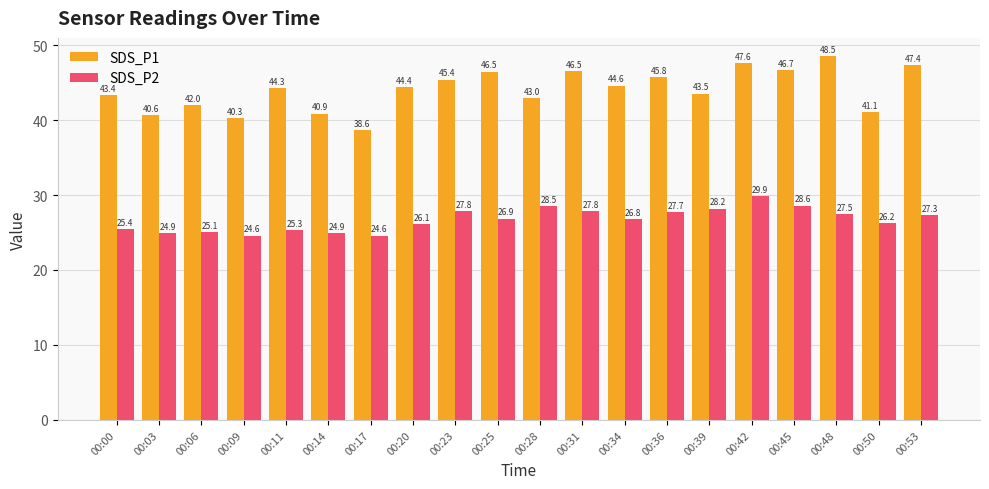

Are the bars grouped side by side (vs. stacked)?

Yes